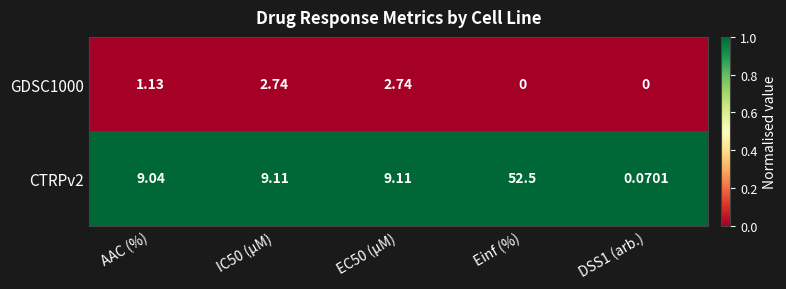

What is the difference between the highest and lowest values at Einf (%)?

52.5